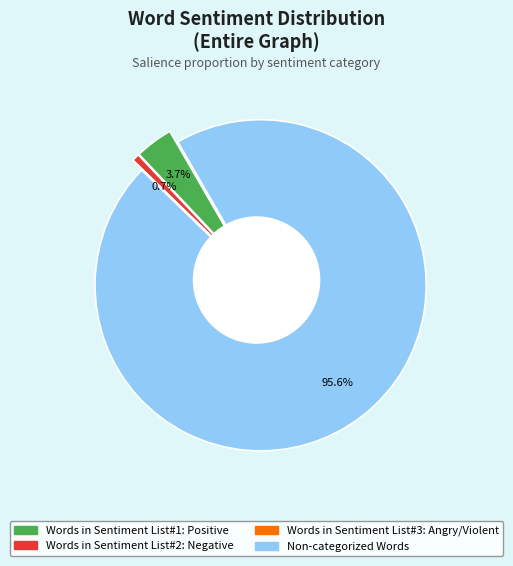

To the nearest percent, what percentage of the pie is Words in Sentiment List#1: Positive?

4%